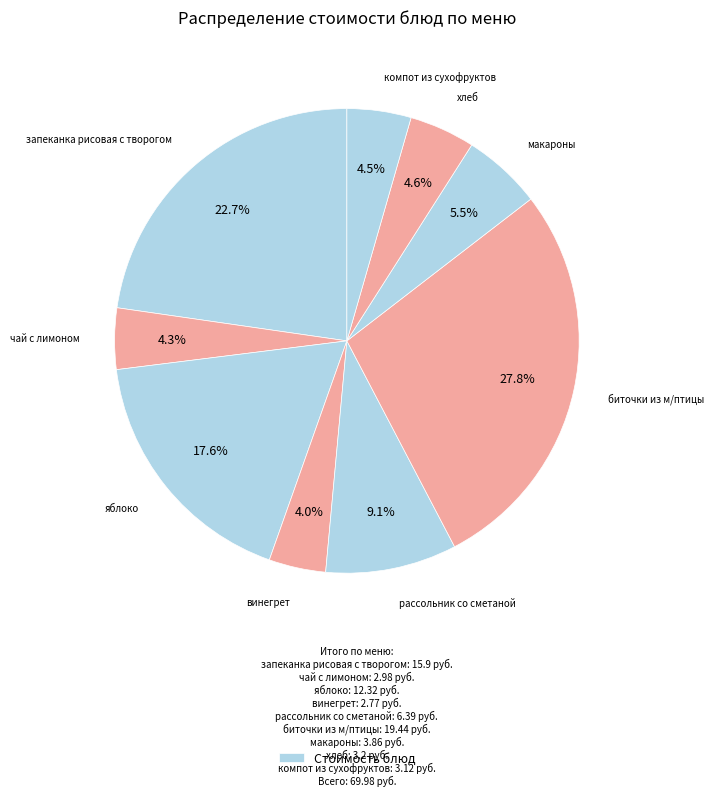

Rank the categories by value from lowest to highest.

винегрет, чай с лимоном, компот из сухофруктов, хлеб, макароны, рассольник со сметаной, яблоко, запеканка рисовая с творогом, биточки из м/птицы